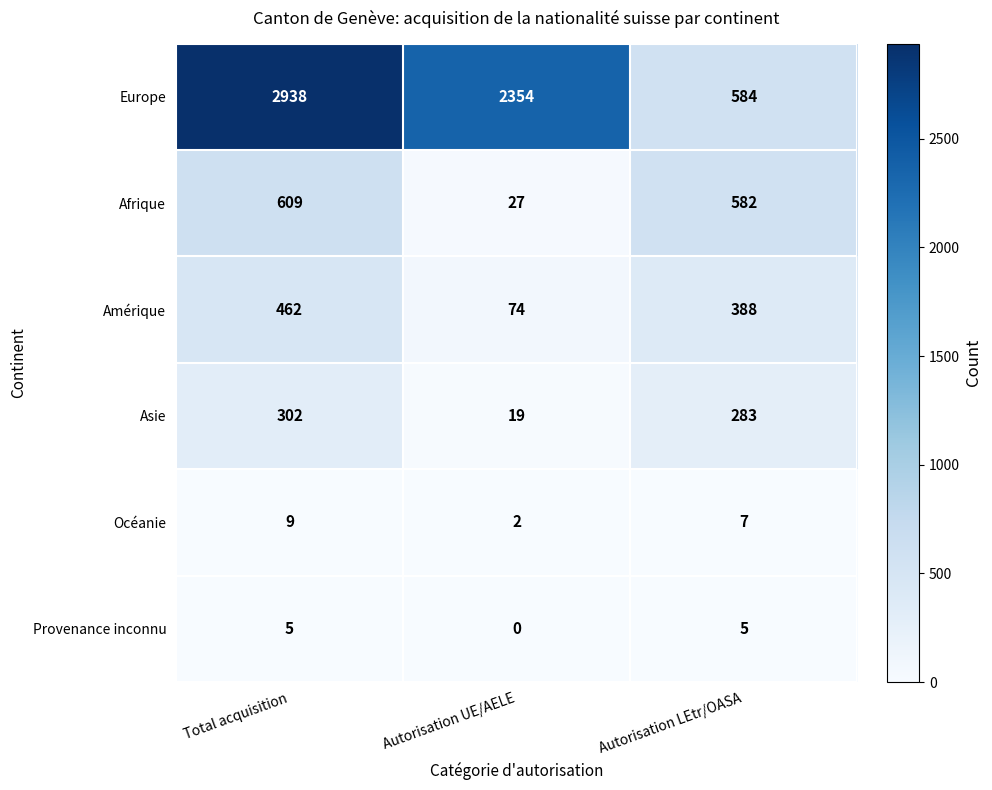

Which series has the largest total across all categories?

Europe